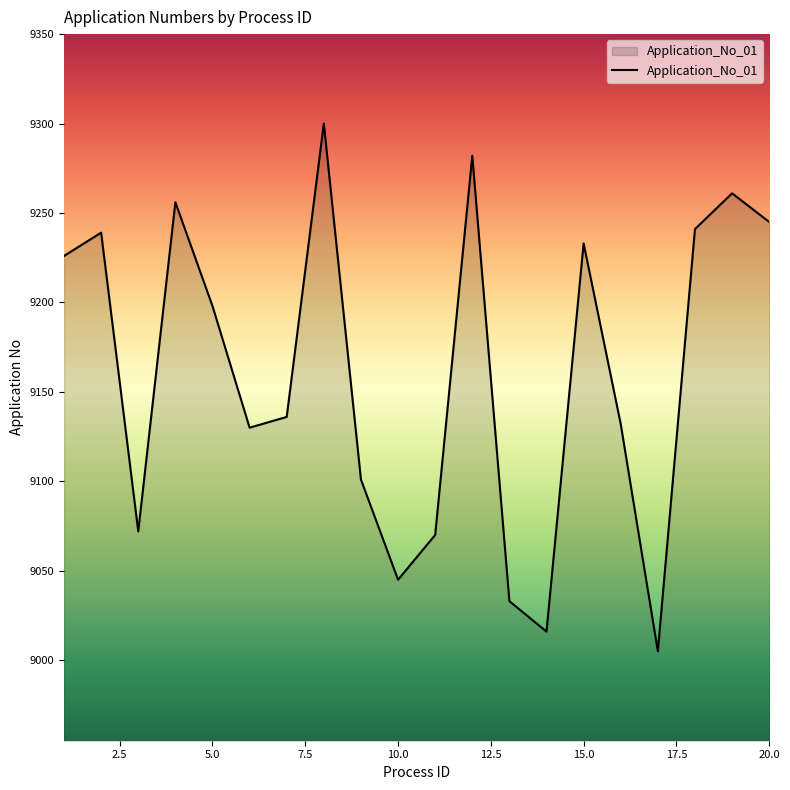

Reading right to left, transcribe all the data shown in this chart.

9245	9261	9241	9005	9132	9233	9016	9033	9282	9070	9045	9101	9300	9136	9130	9198	9256	9072	9239	9226